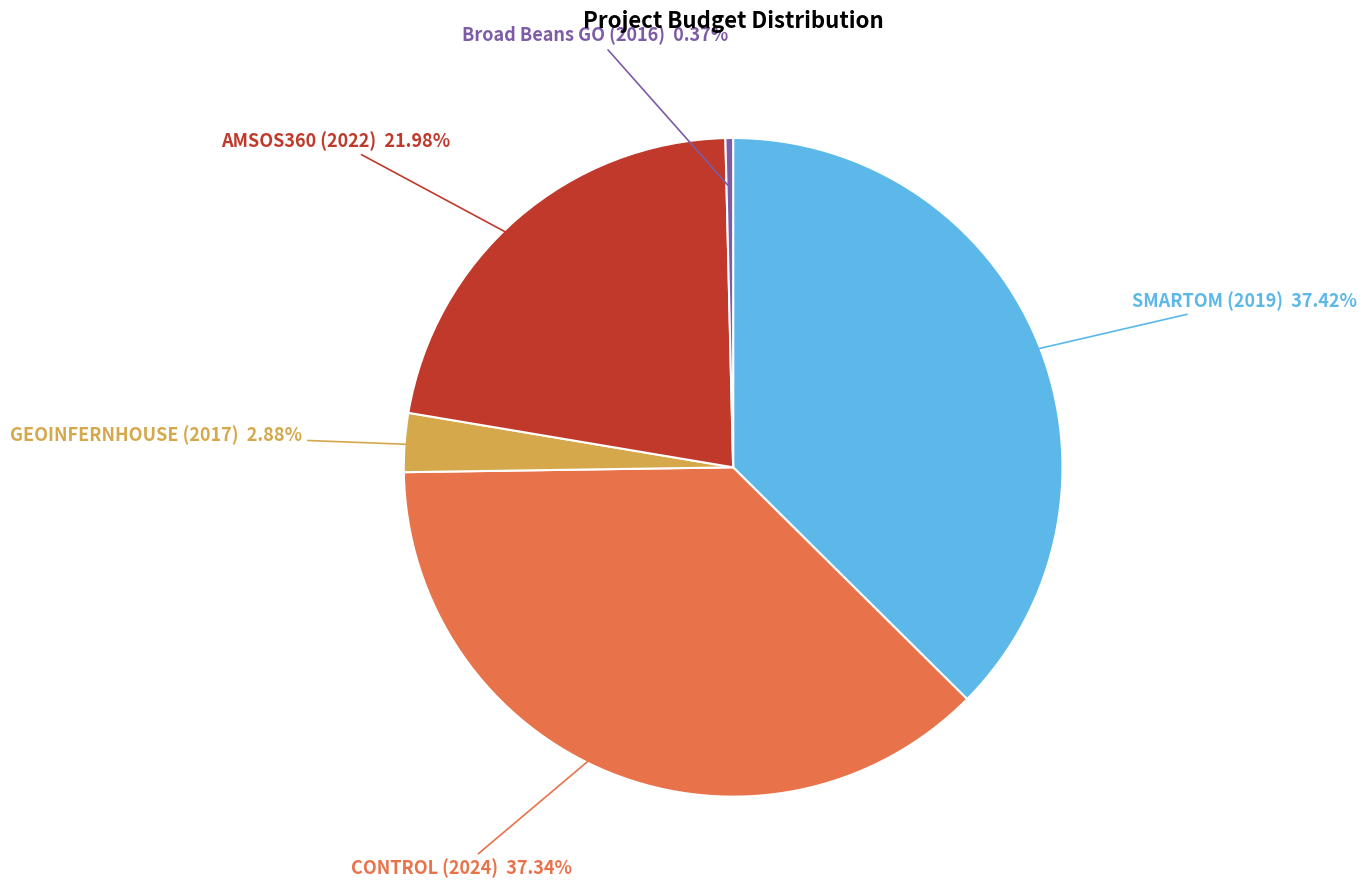

Is there any slice that represents more than half of the pie?

No